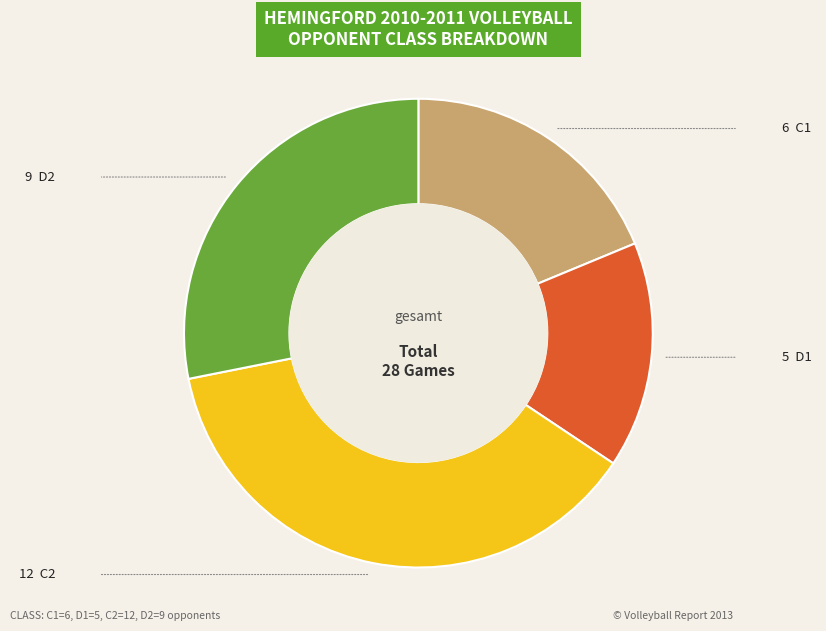

Is there a majority slice in this chart?

No